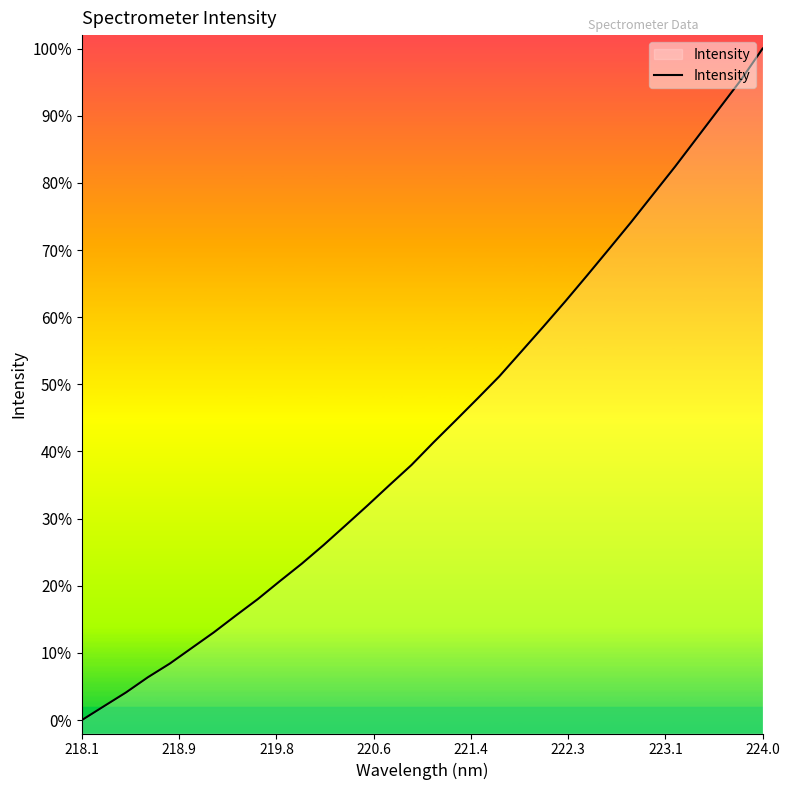

What is the greatest value displayed?

100.0